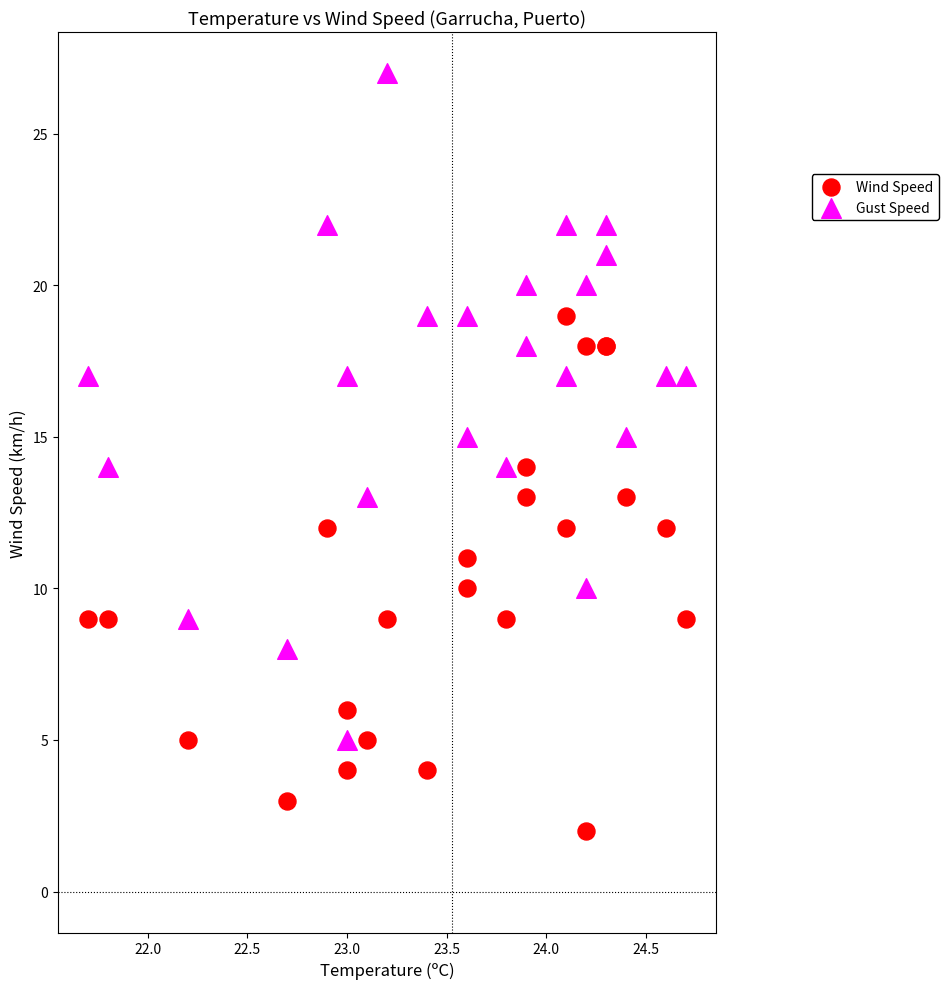

Which series has the largest Y range (max minus min)?

Gust Speed